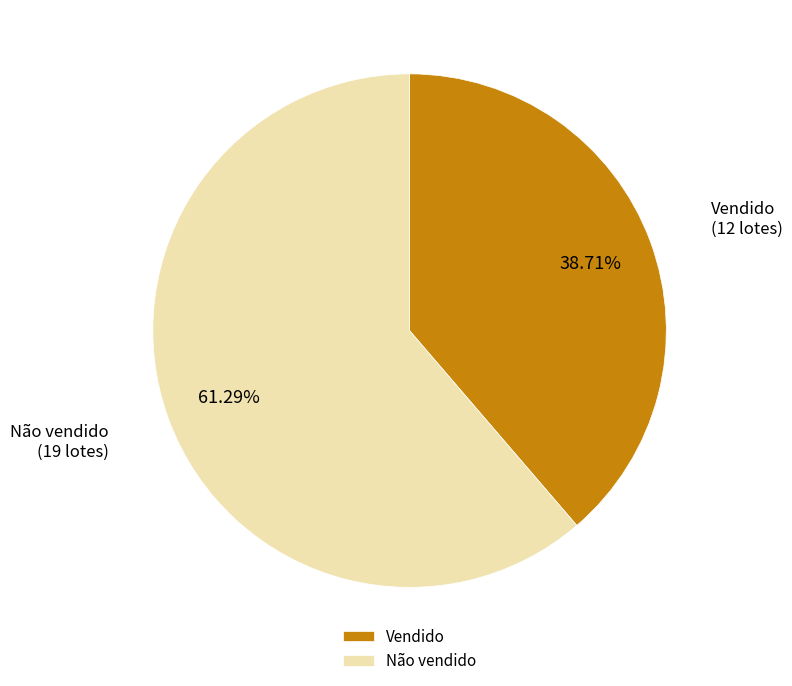

What percentage is NOT represented by Vendido?

61.3%